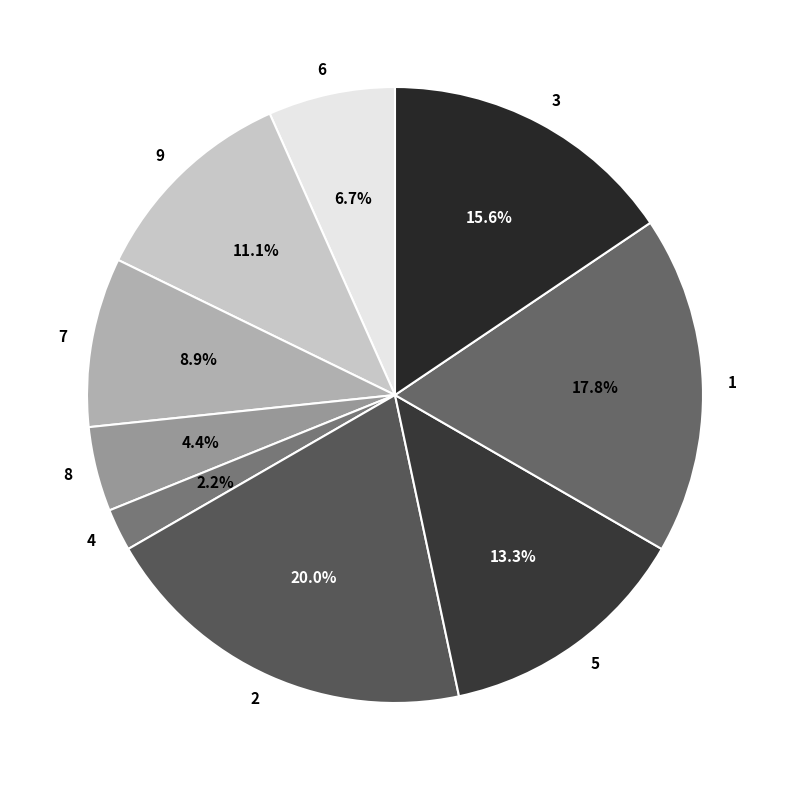

What portion of the pie excludes 6?

93.3%